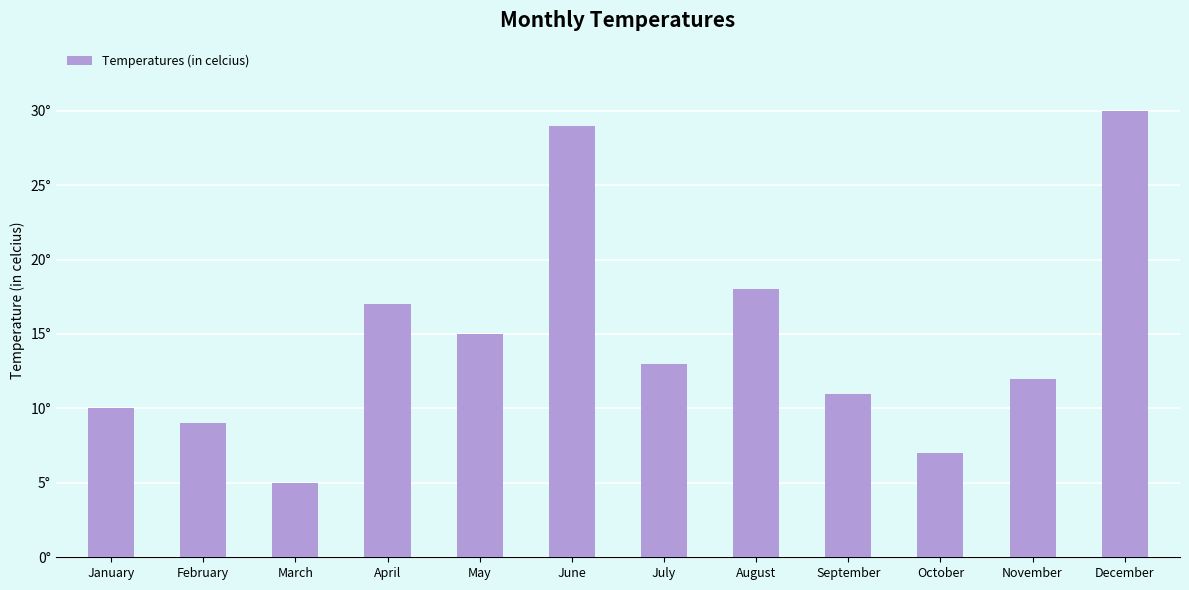

Which has a higher value, May or October?

May